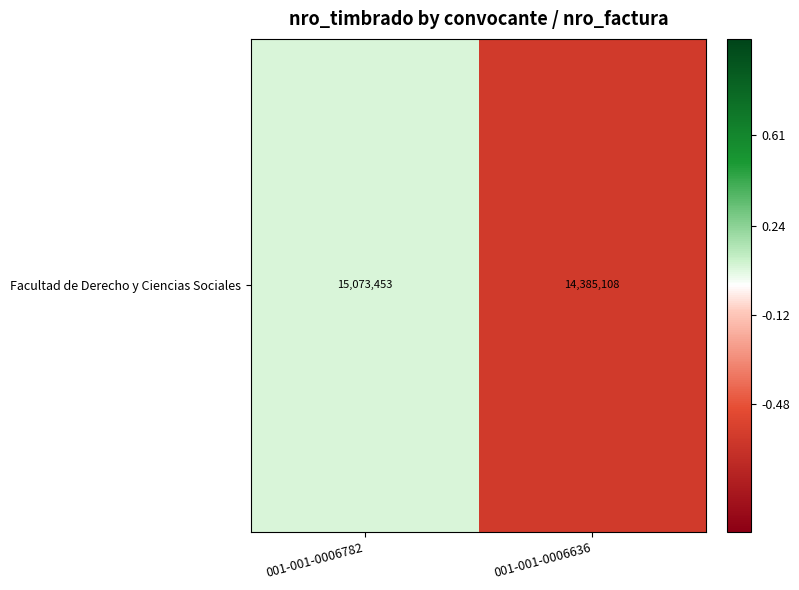

Rank the categories by value from highest to lowest.

001-001-0006782, 001-001-0006636